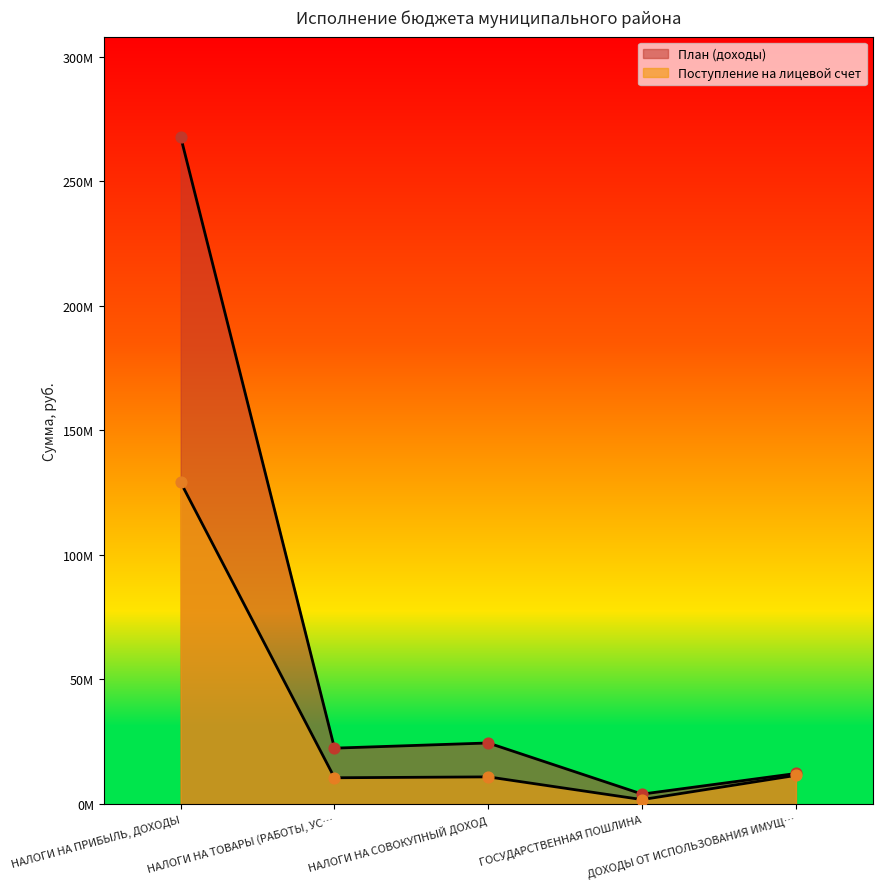

Which series has the largest total across all categories?

План (доходы)